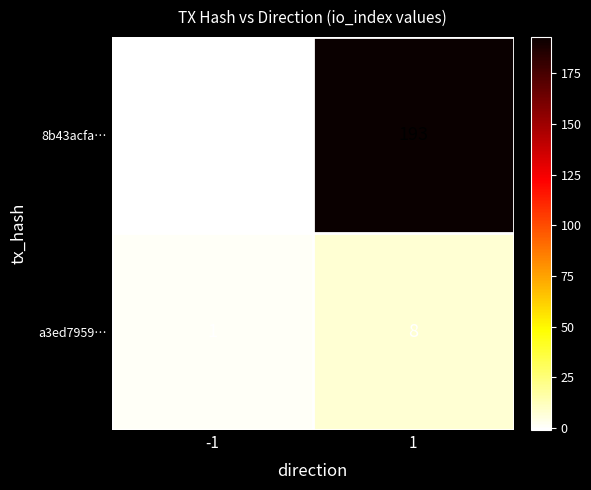

What is the maximum value shown in the chart?

193